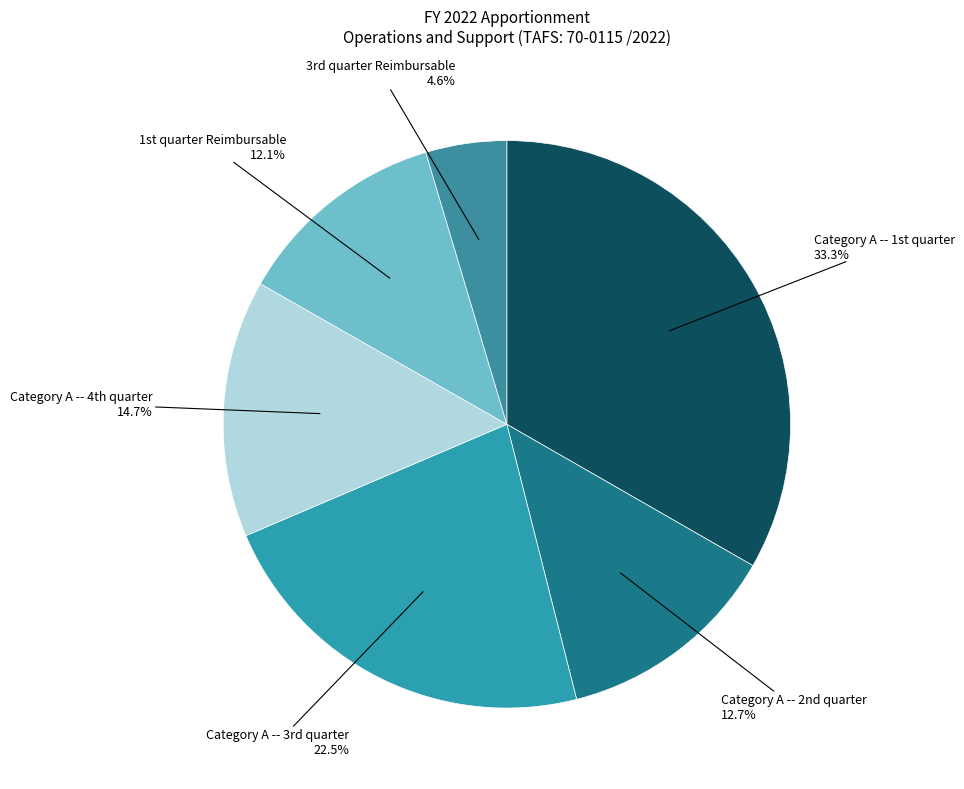

Which slice is the largest?

Category A -- 1st quarter